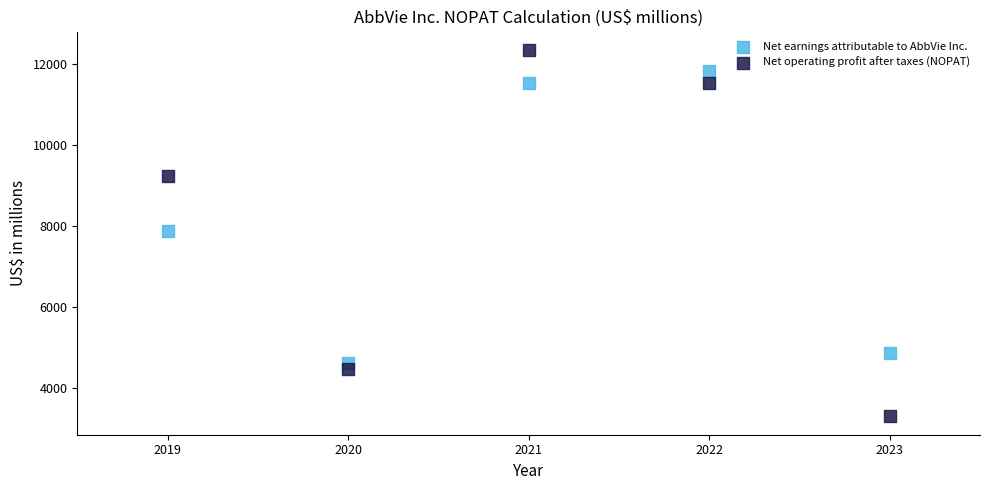

Across all data points, what is the average X value?

2021